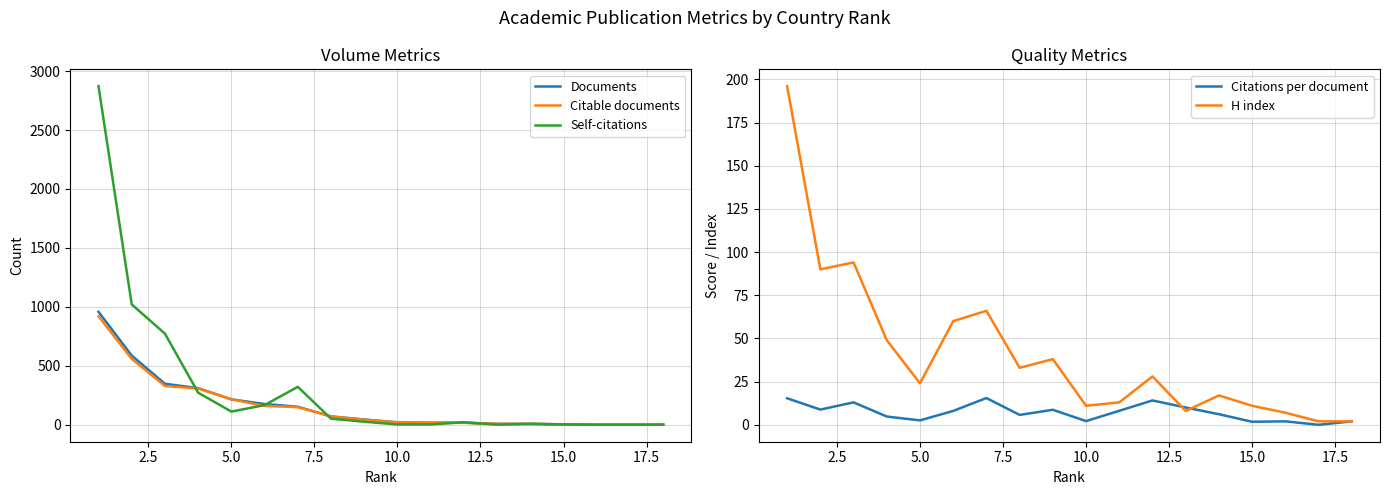

What is the value of the Documents point at the 4th from the left?

311.0